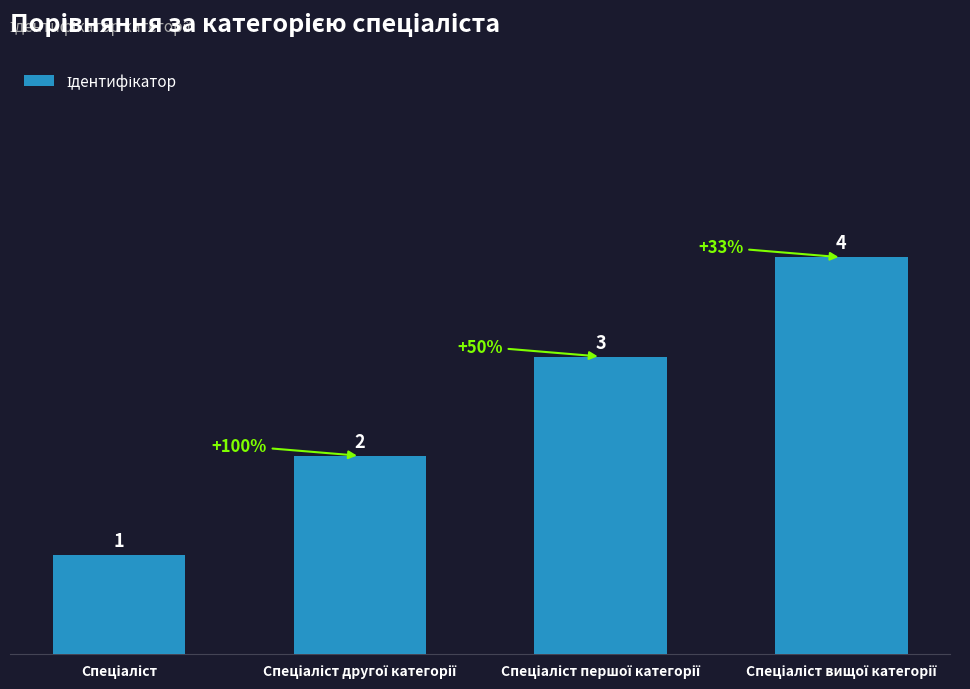

What is the value of the 4th bar from the left?

4